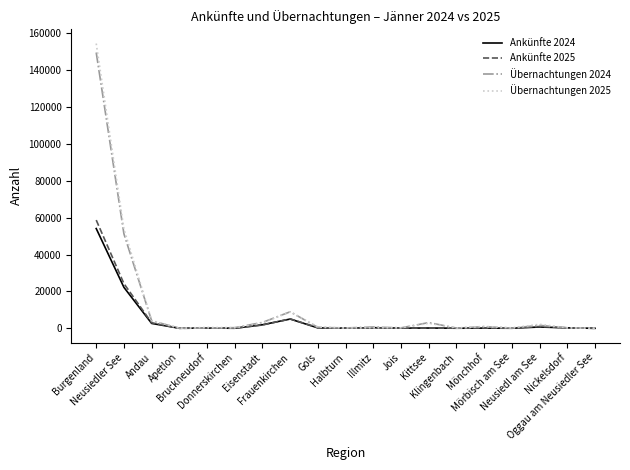

At how many categories does at least one series exceed 77889?

1